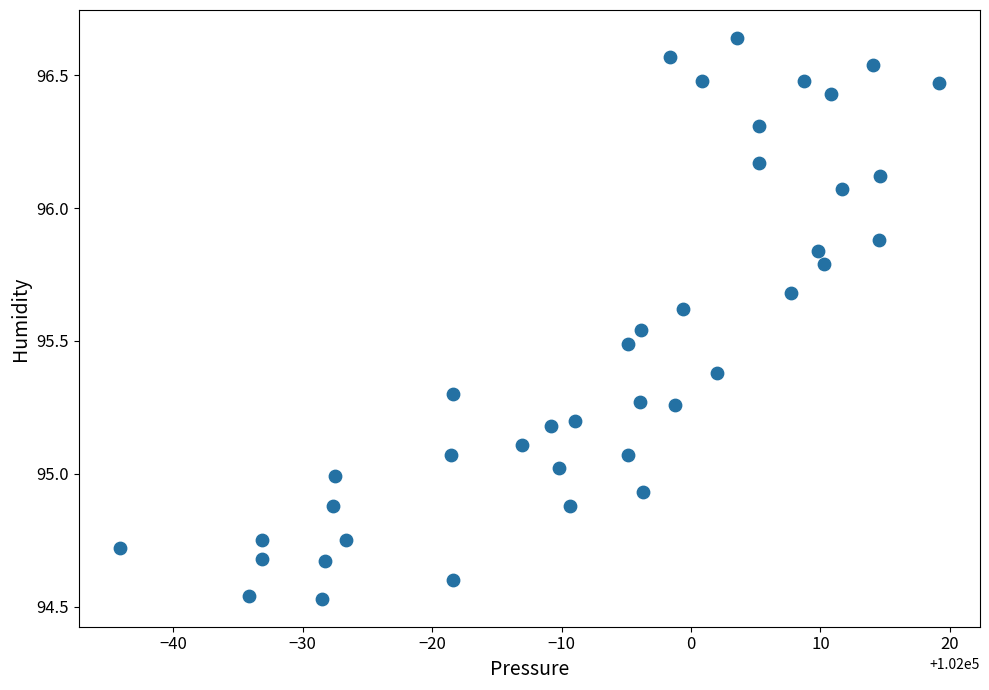

What is the range of X values (max minus min)?

63.3